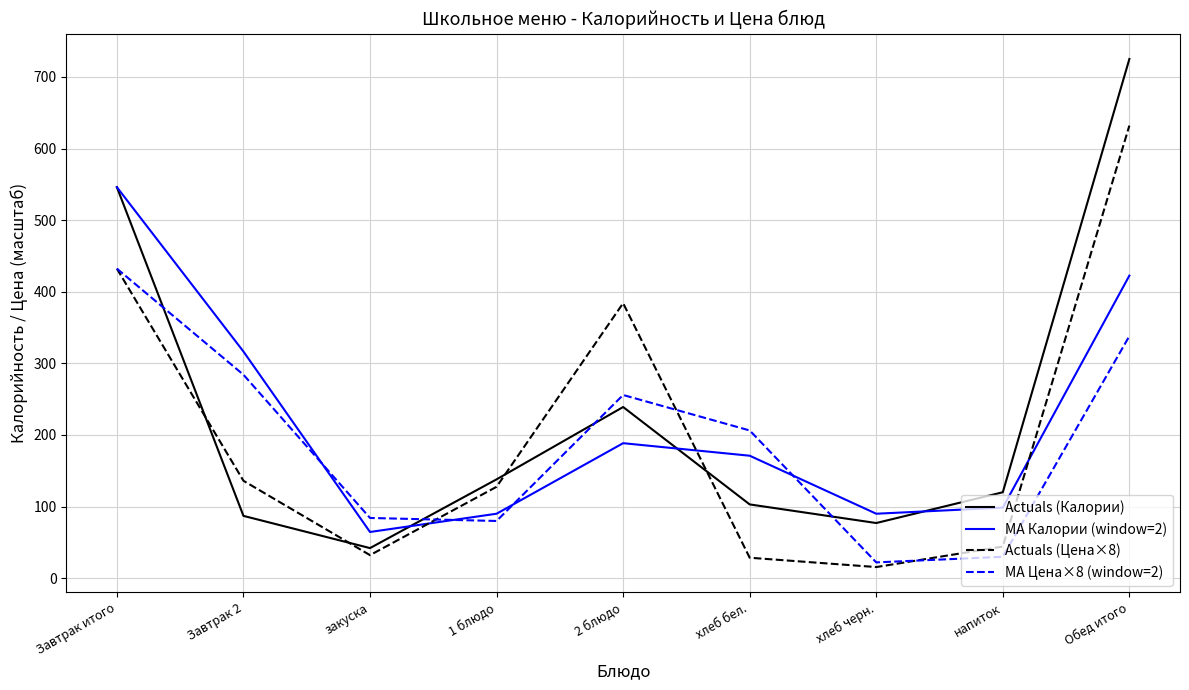

True or false: MA Калории (window=2) has a value of 138.7 at хлеб черн..

False